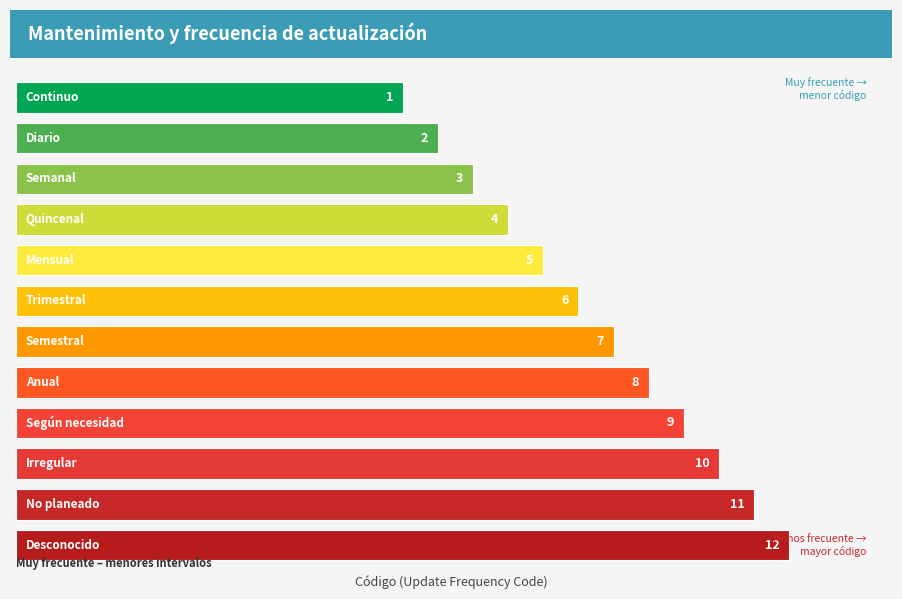

Rank the categories by value from highest to lowest.

Desconocido, No planeado, Irregular, Según necesidad, Anual, Semestral, Trimestral, Mensual, Quincenal, Semanal, Diario, Continuo